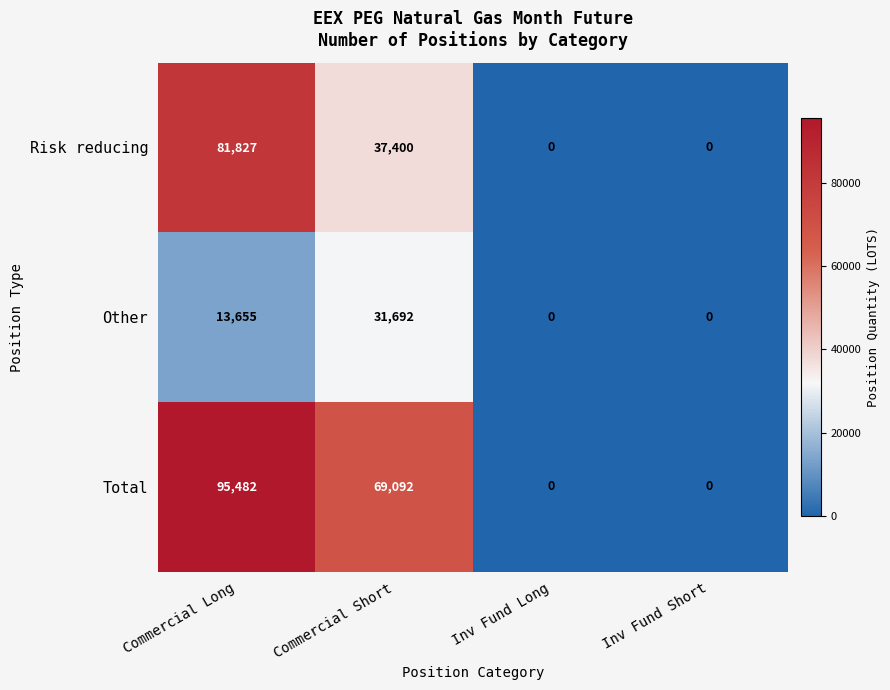

Reading left to right, extract all data points from this chart.

Risk reducing: Commercial Long=81827	Commercial Short=37400	Inv Fund Long=0	Inv Fund Short=0
Other: Commercial Long=13655	Commercial Short=31692	Inv Fund Long=0	Inv Fund Short=0
Total: Commercial Long=95482	Commercial Short=69092	Inv Fund Long=0	Inv Fund Short=0